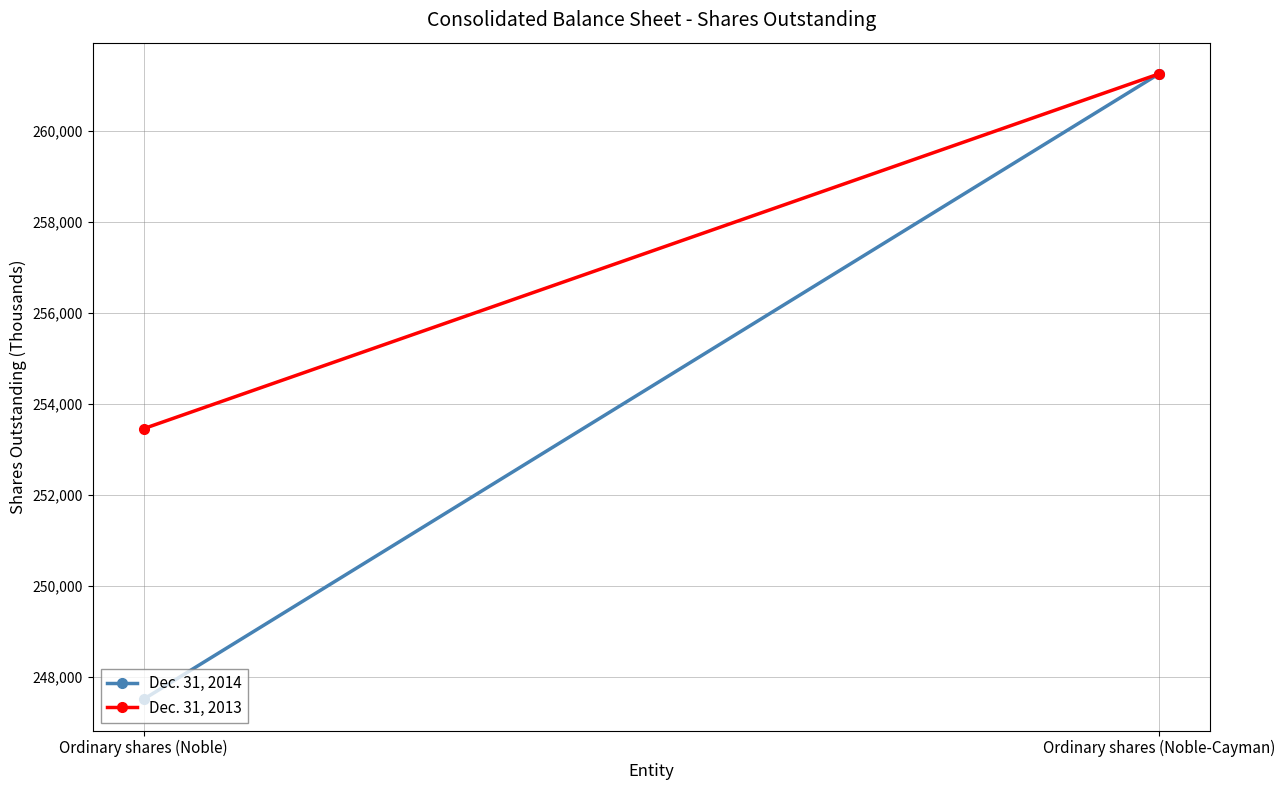

Which has a higher value, Ordinary shares (Noble) or Ordinary shares (Noble-Cayman)?

Ordinary shares (Noble-Cayman)